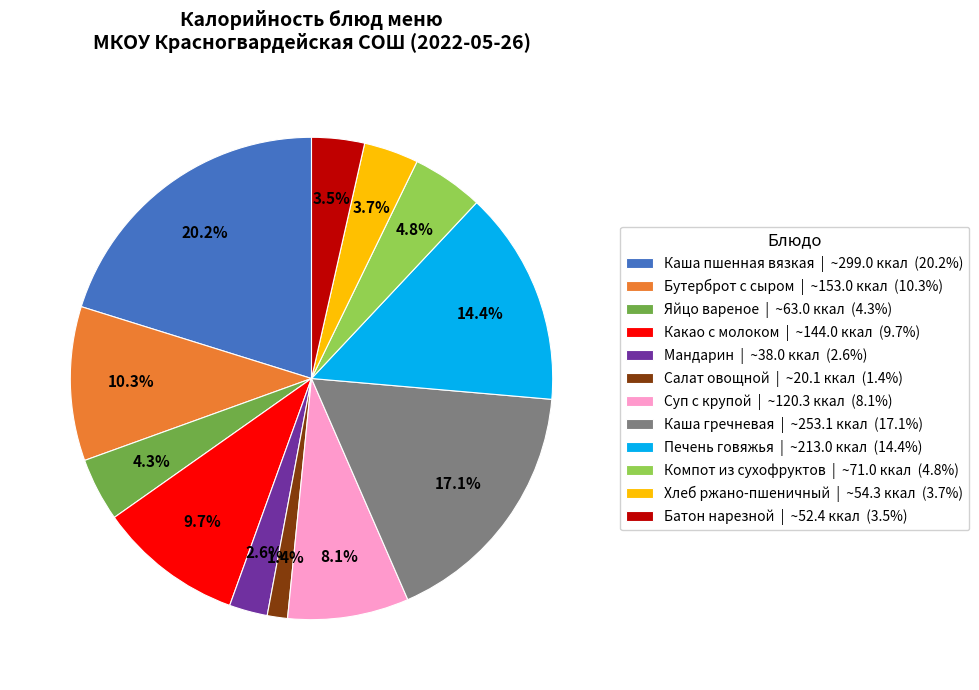

What is the ratio of the value at Мандарин to the value at Салат овощной?

1.9